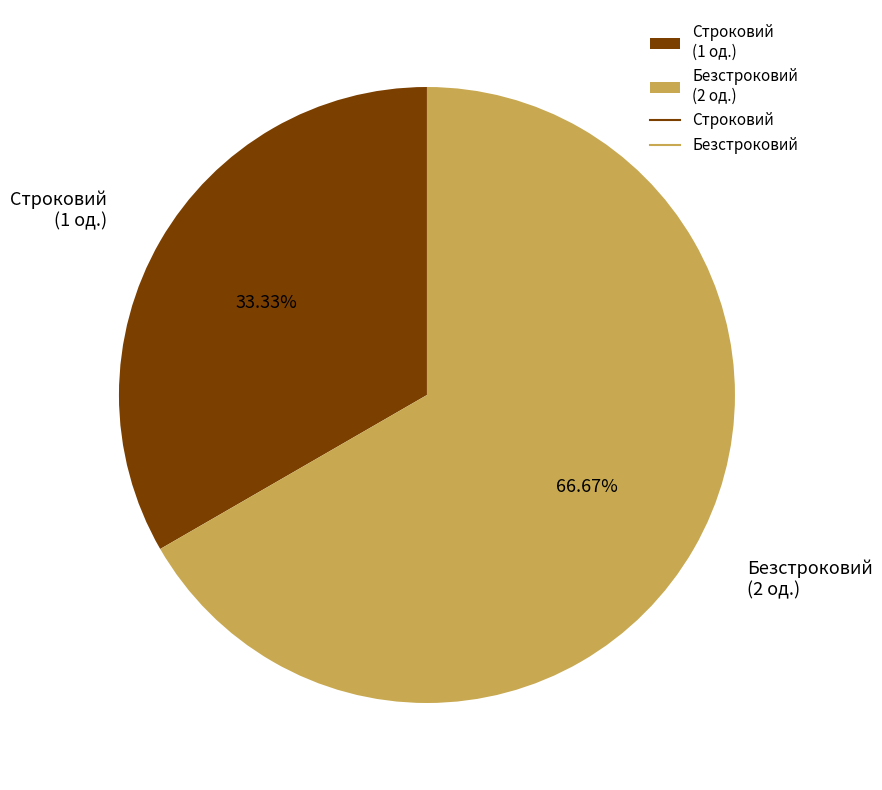

What is the ratio of the value at Строковий to the value at Безстроковий?

0.5